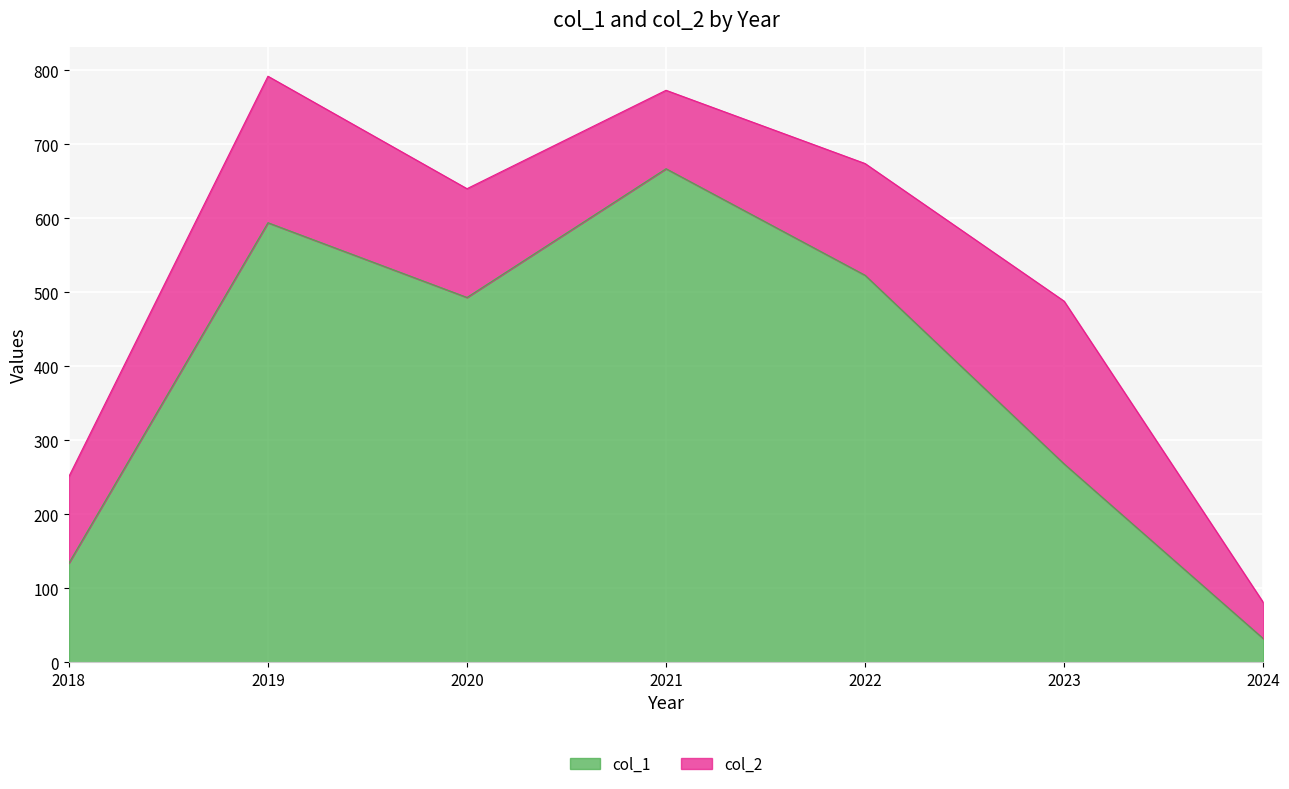

What is the minimum value shown in the chart?

32